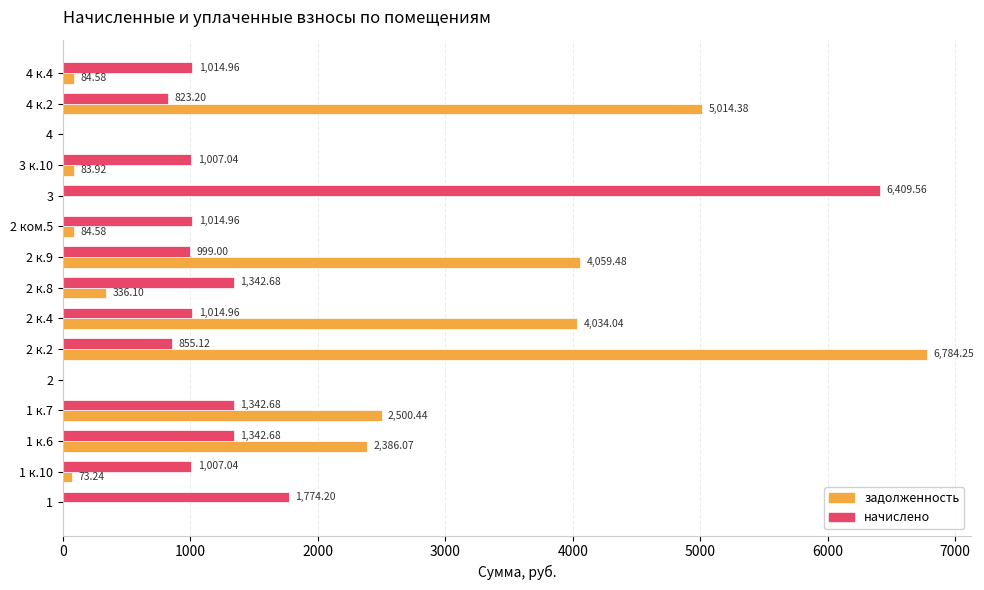

Between 2 and 4 к.4, which series saw the biggest shift?

начислено